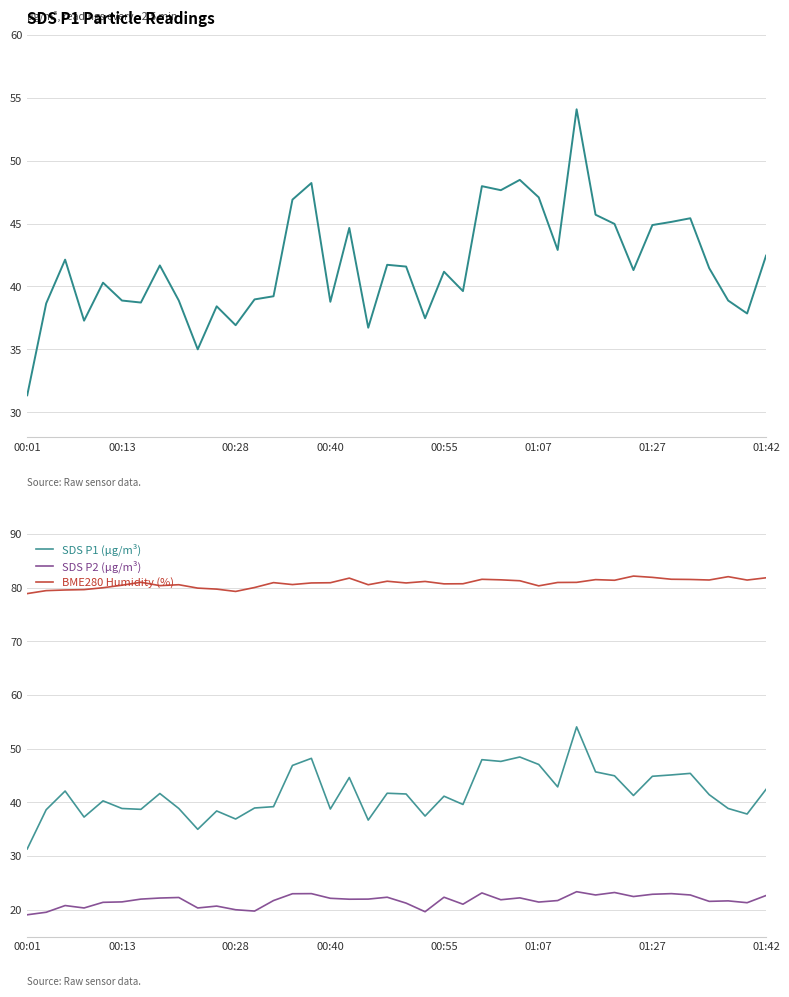

True or false: BME280 Humidity (%) and SDS P2 (µg/m³) intersect in this chart.

False